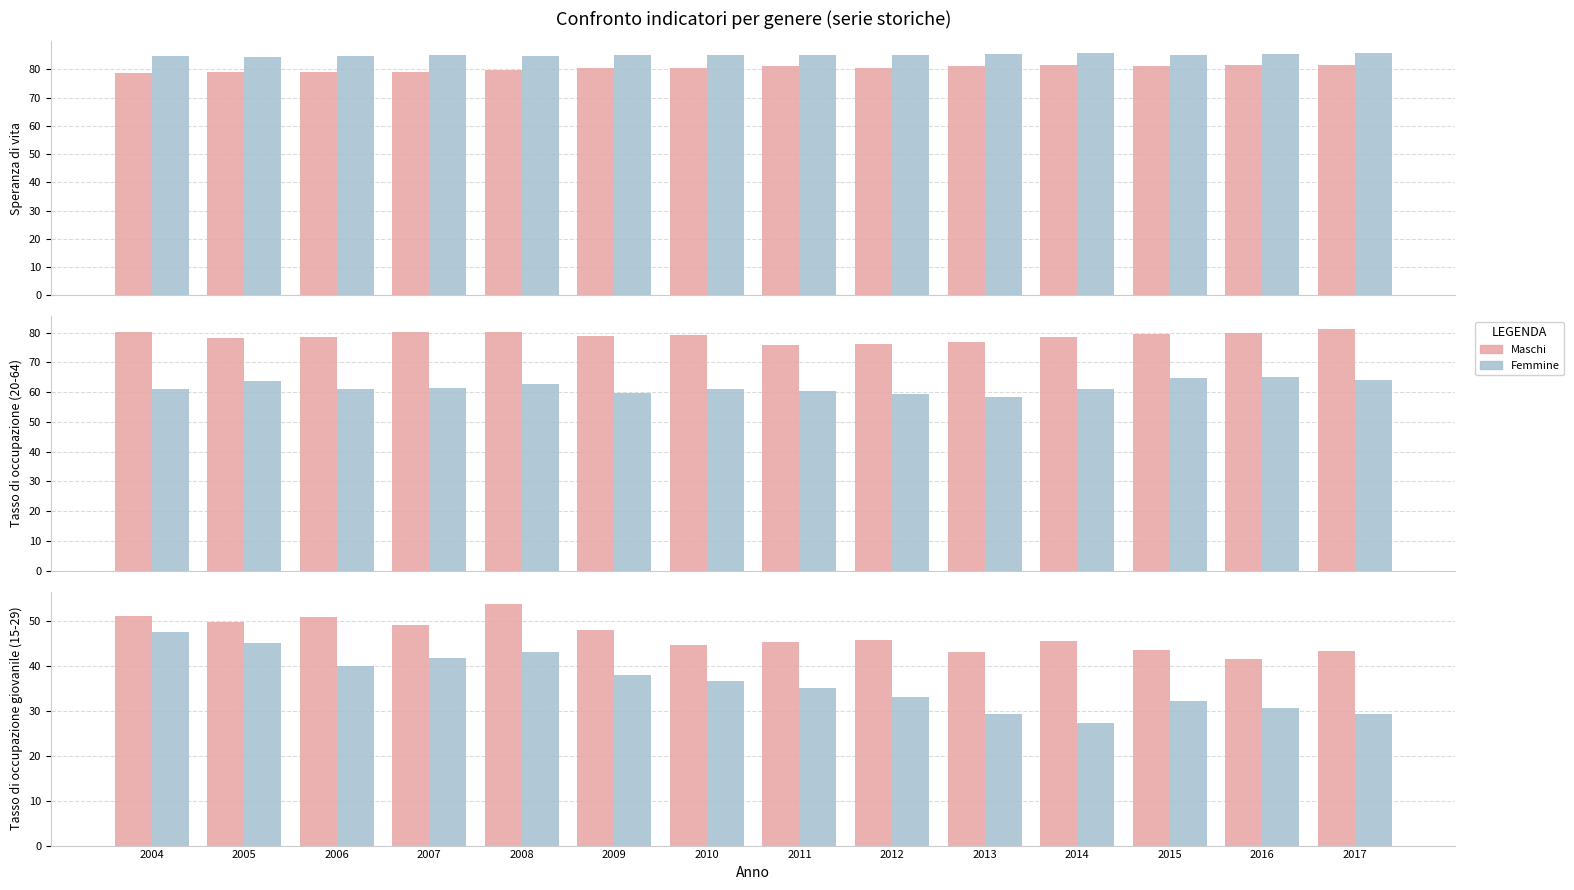

List the labels in order of Maschi value, largest first.

2008, 2004, 2006, 2005, 2007, 2009, 2012, 2014, 2011, 2010, 2015, 2017, 2013, 2016